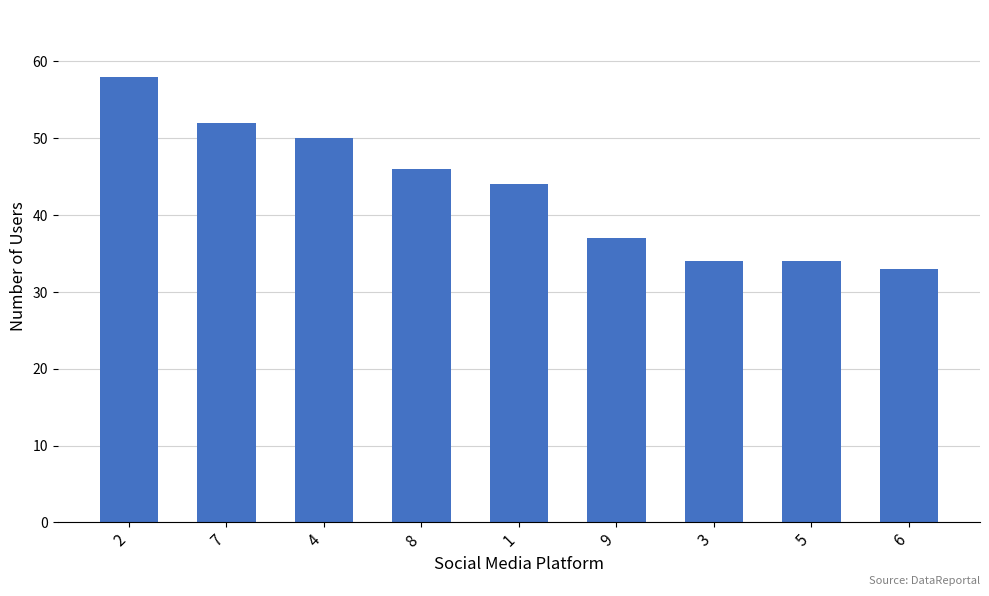

Where does the data first go above 44?

2